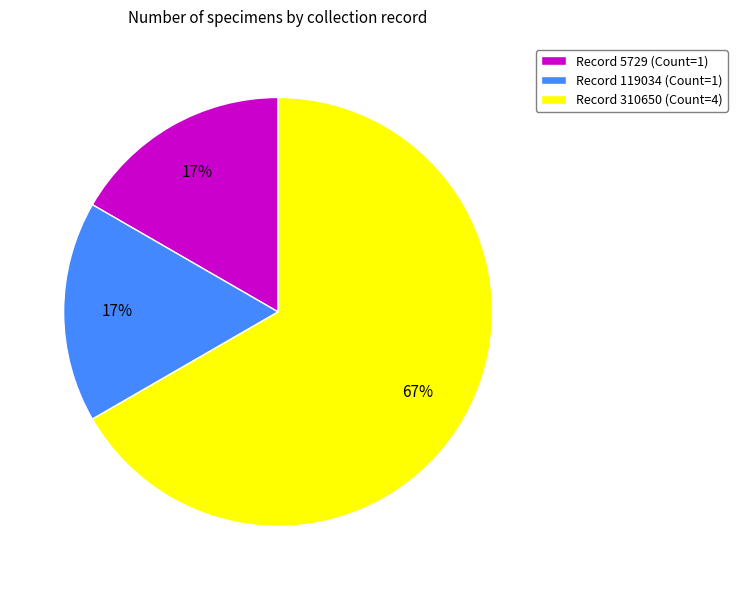

Which slice is the largest?

Record 310650 (Count=4)